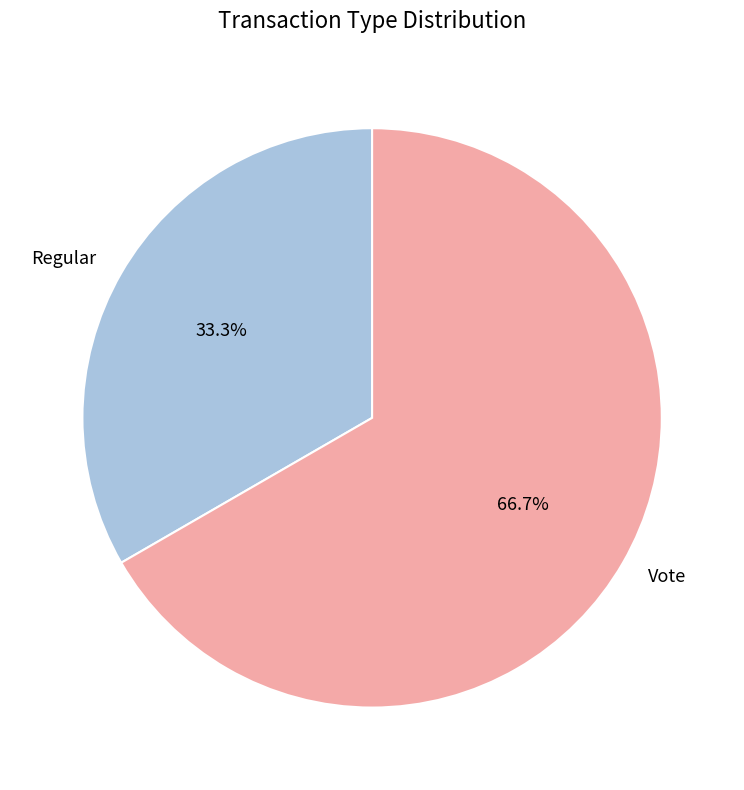

Count the number of slices in the pie.

2